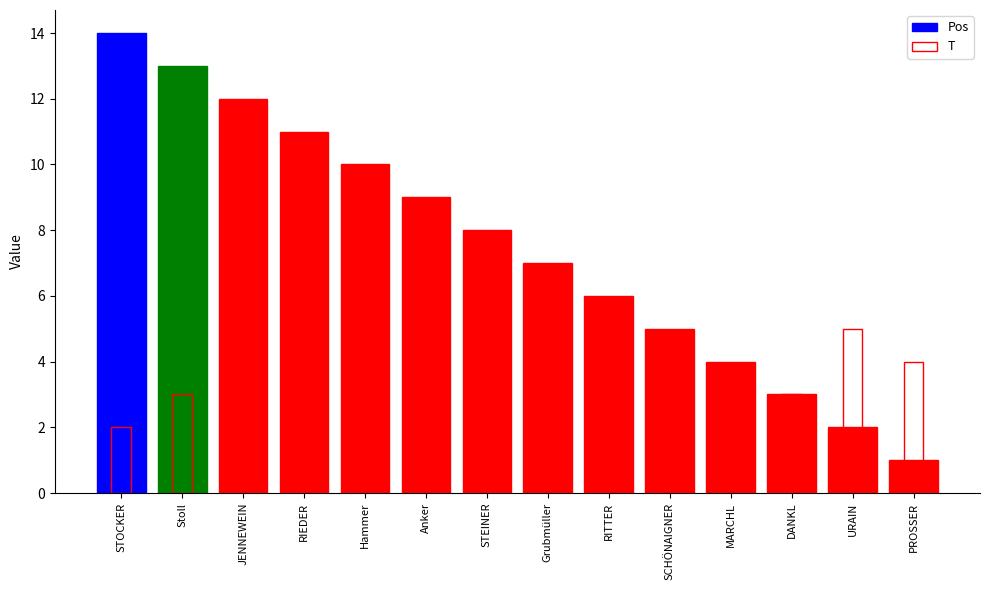

List the labels in order of Pos value, smallest first.

PROSSER, URAIN, DANKL, MARCHL, SCHÖNAIGNER, RITTER, Grubmüller, STEINER, Anker, Hammer, RIEDER, JENNEWEIN, Stoll, STOCKER